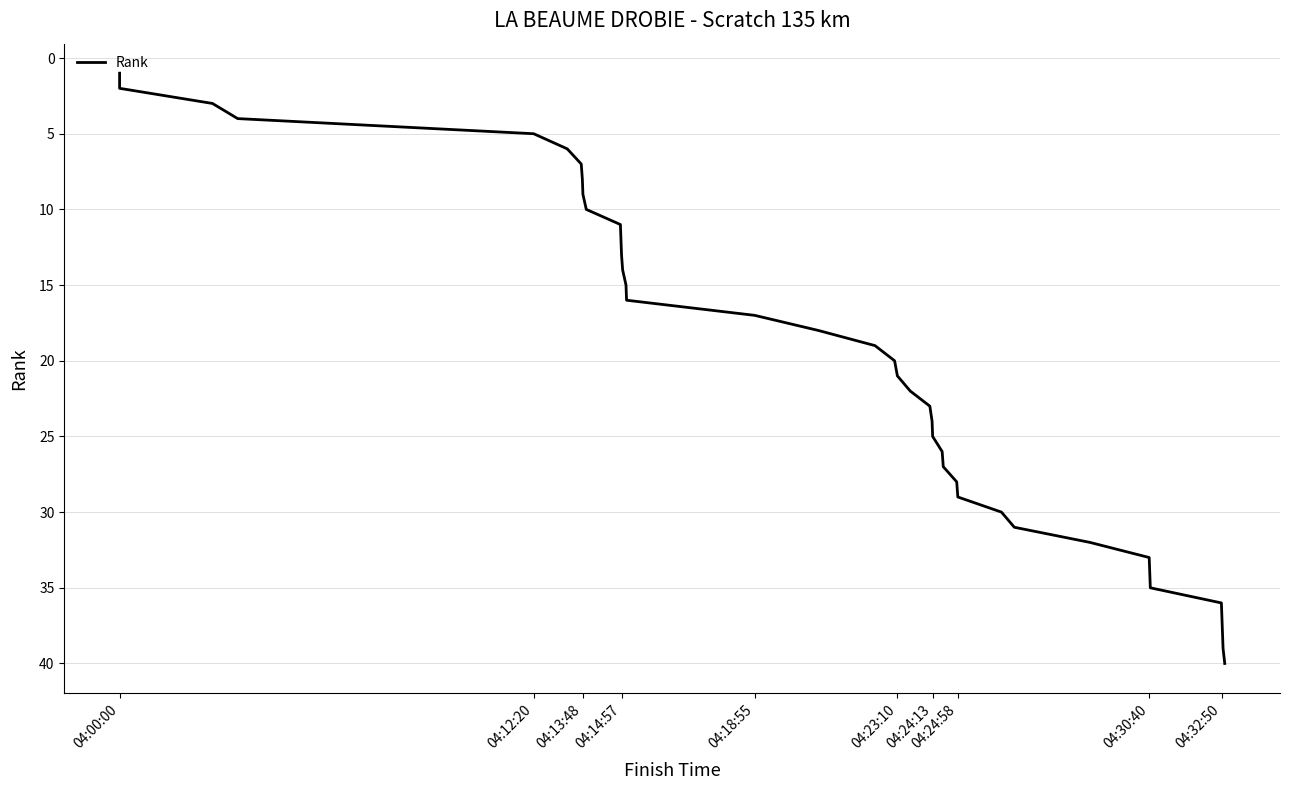

Does the chart display data point markers on the line(s)?

No